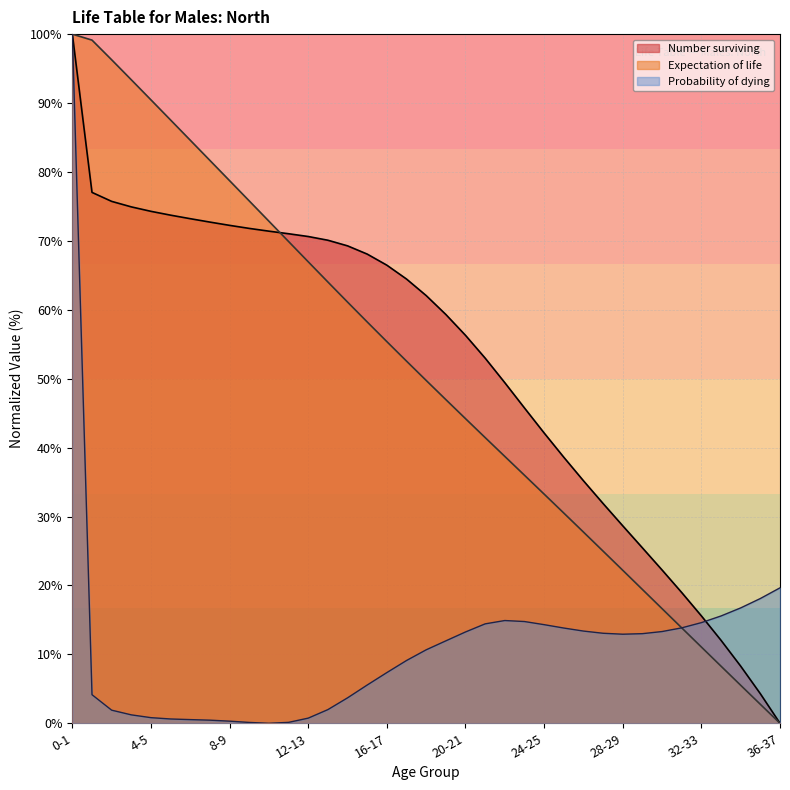

What is the sum of all Expectation of life values?

1861.9